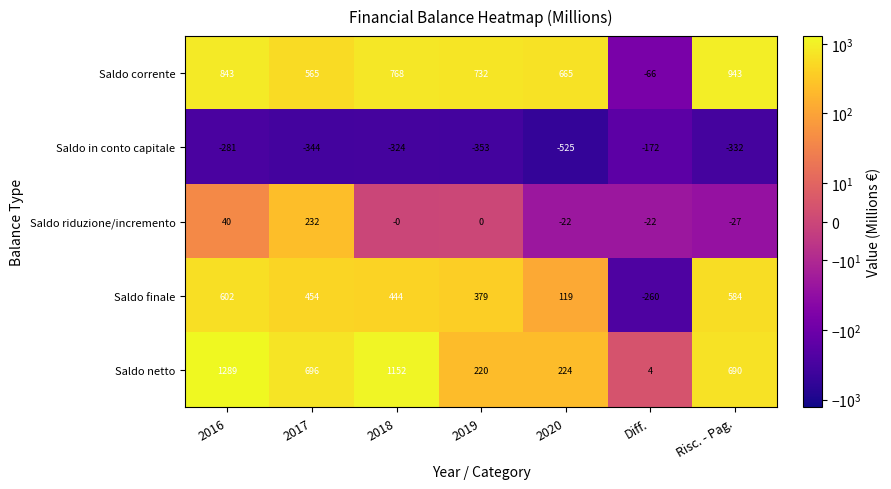

What is the difference between the highest and lowest values at Risc. - Pag.?

1275